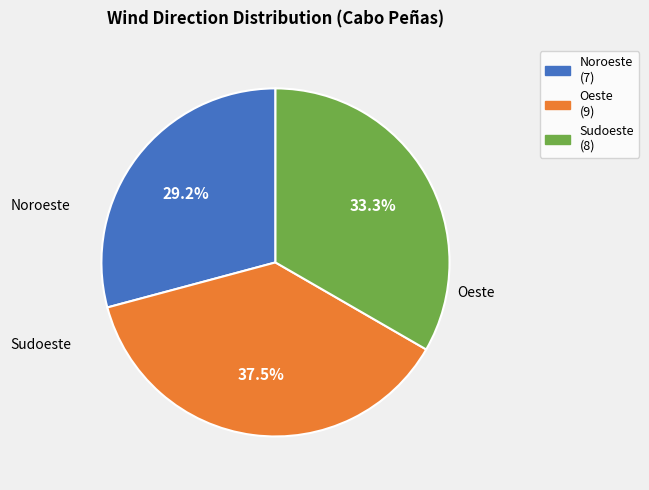

Count the number of slices in the pie.

3